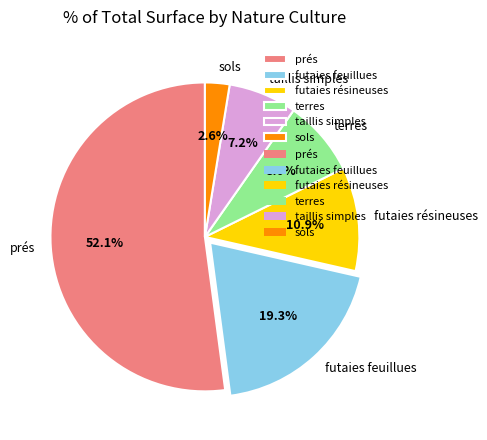

Does terres account for over 50% of the chart?

No